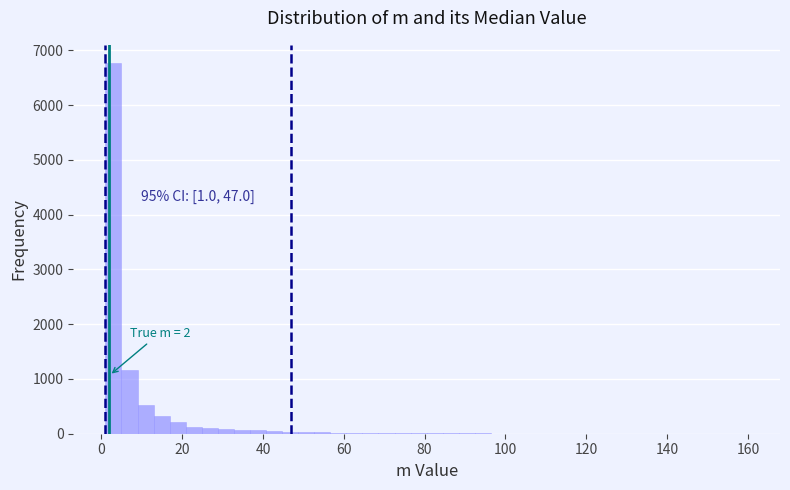

Around what value on the x-axis is the tallest bar? Give the approximate position of its centre, as read against the axis.

2